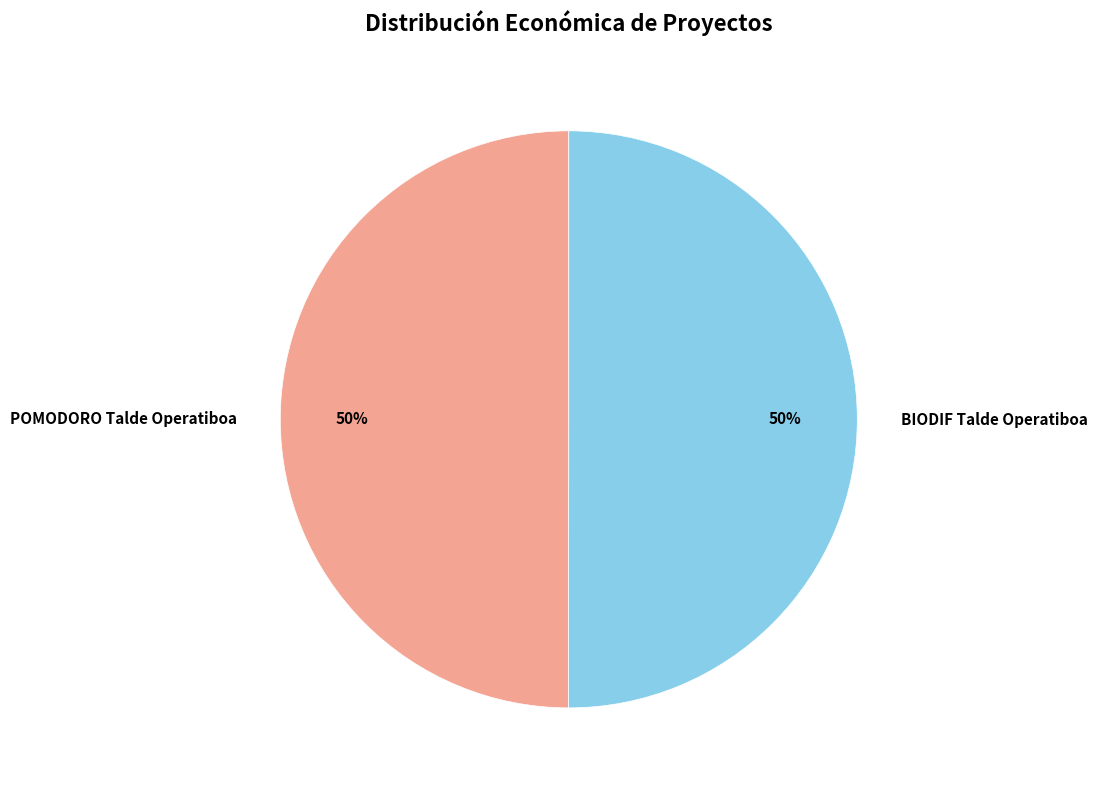

To the nearest percent, what is the average slice percentage?

50%